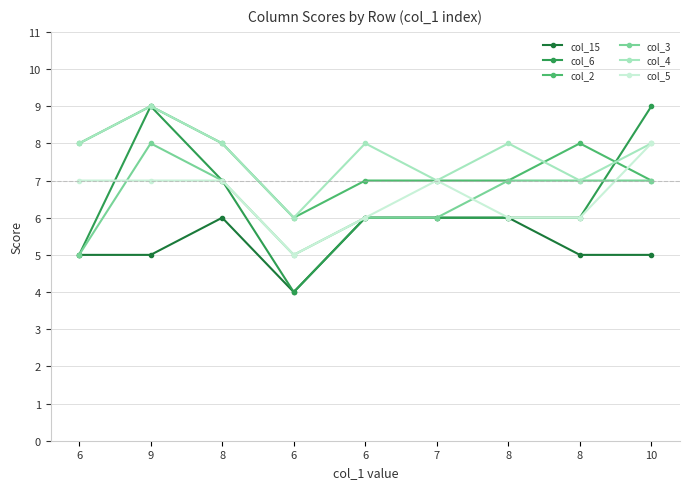

At how many categories does at least one series exceed 8?

2